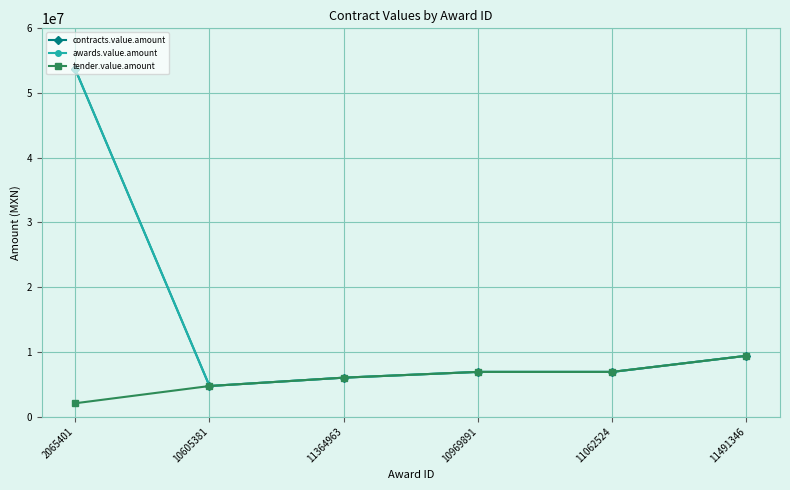

Is this an area chart (filled region under the line)?

No